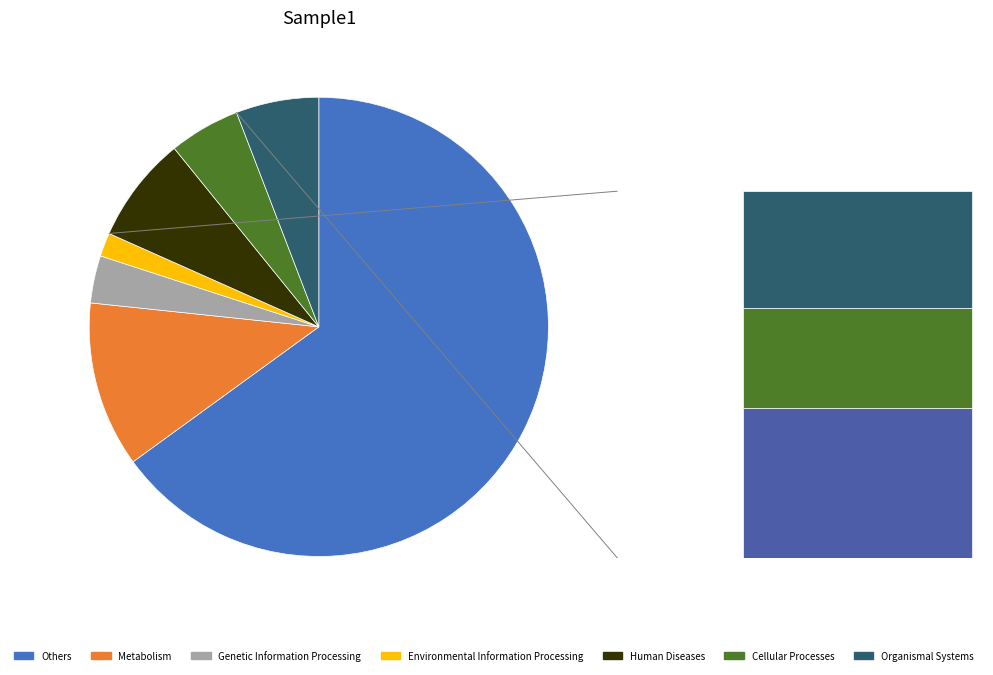

The 13 slice represents 4% of the pie. True or false?

False